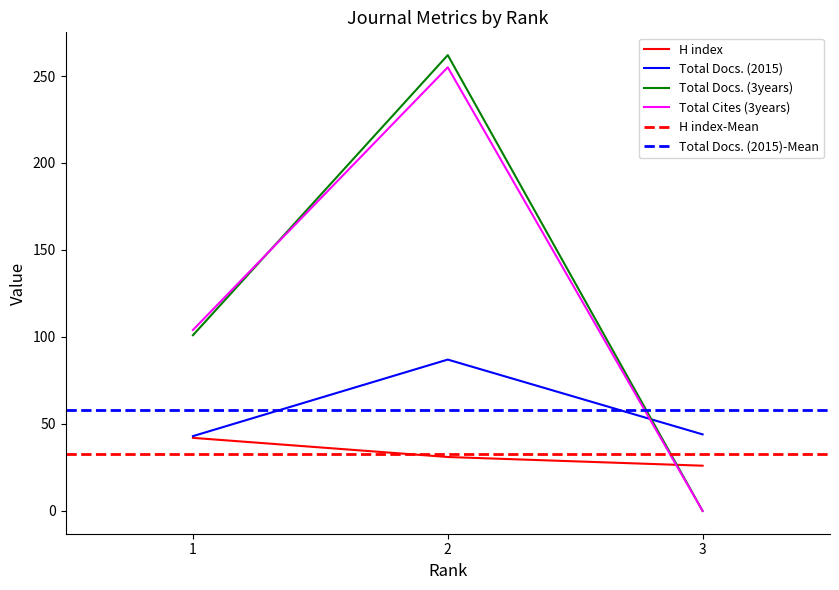

Reading left to right, extract all data points from this chart.

H index: 42	31	26
Total Docs. (2015): 43	87	44
Total Docs. (3years): 101	262	0
Total Cites (3years): 104	255	0